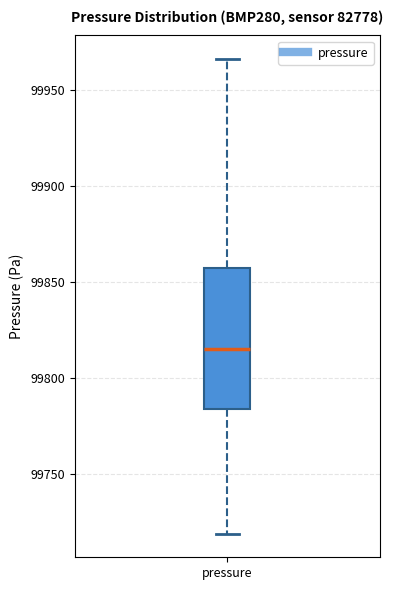

Where does the lower whisker of the box for pressure end on the y-axis? The values are not printed on the chart, so give them approximately, as read against the axis.

99720